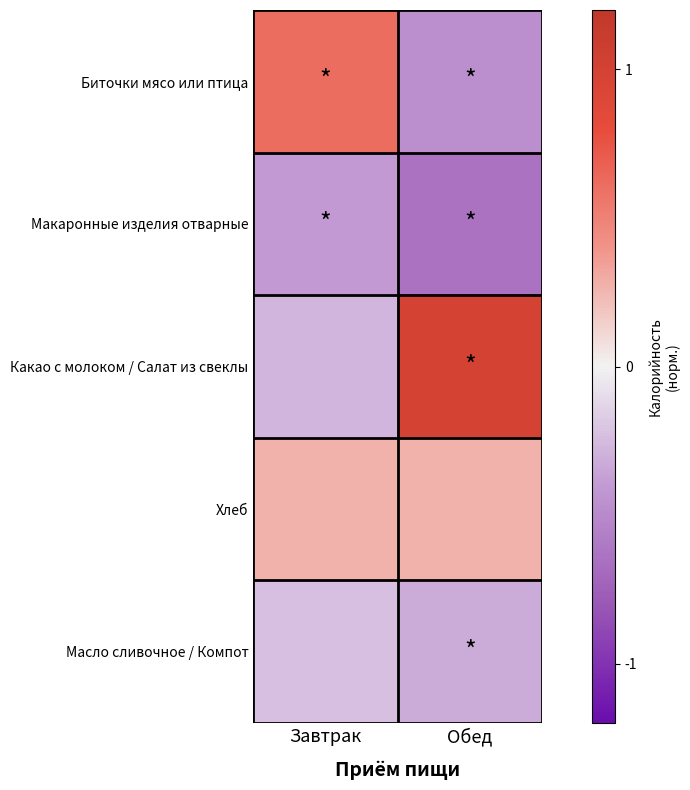

What is the spread (max minus min) of values at Обед?

0.8